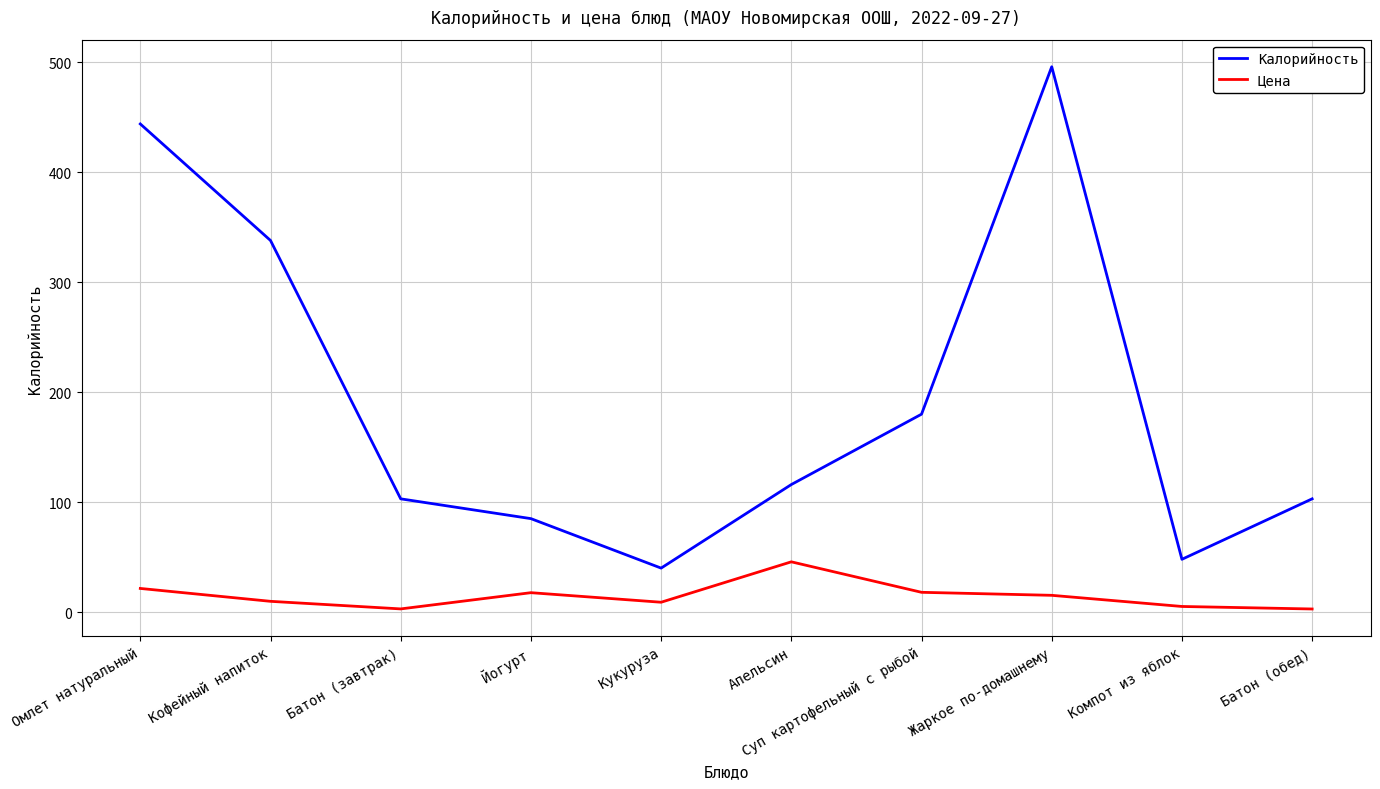

At which category does the chart reach its peak across all series?

Жаркое по-домашнему